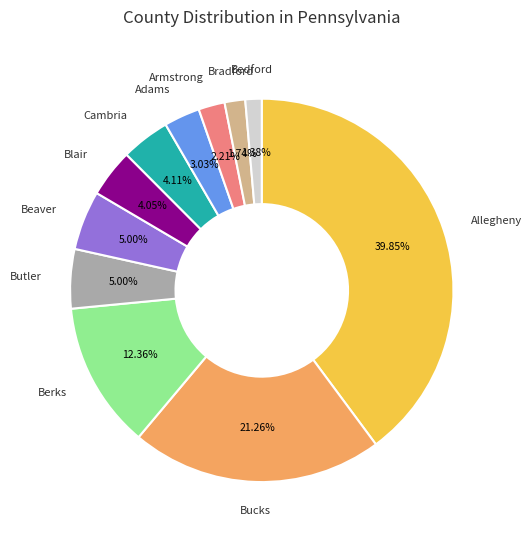

Is there any slice that represents more than half of the pie?

No